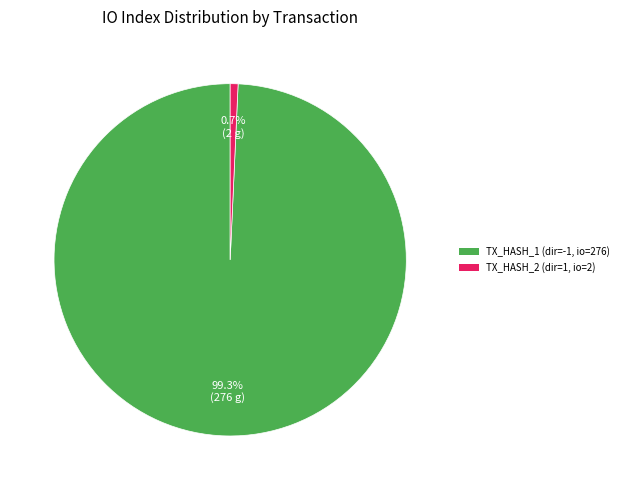

Is there a majority slice in this chart?

Yes